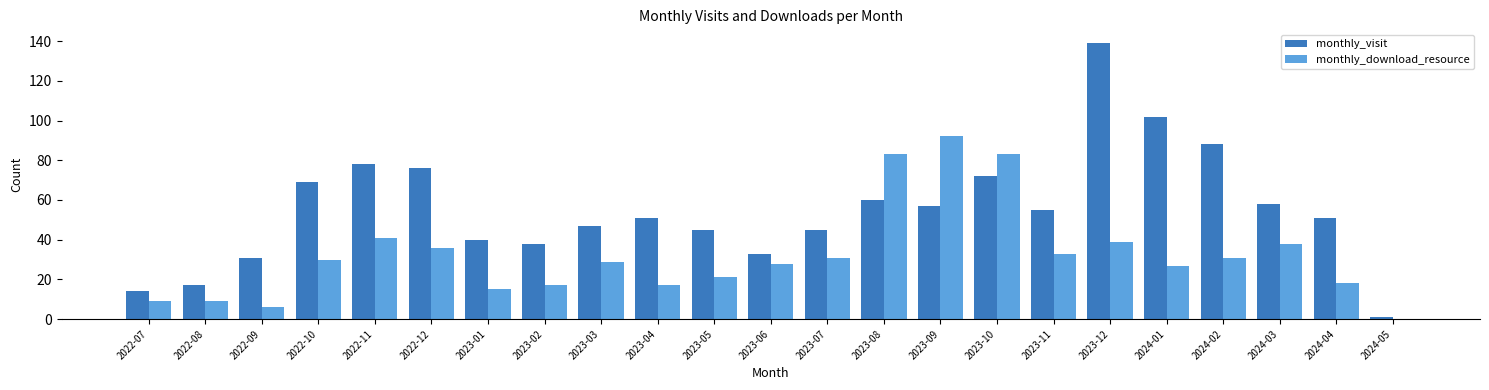

Read the monthly_visit value at 2024-04, to the nearest 50.

50